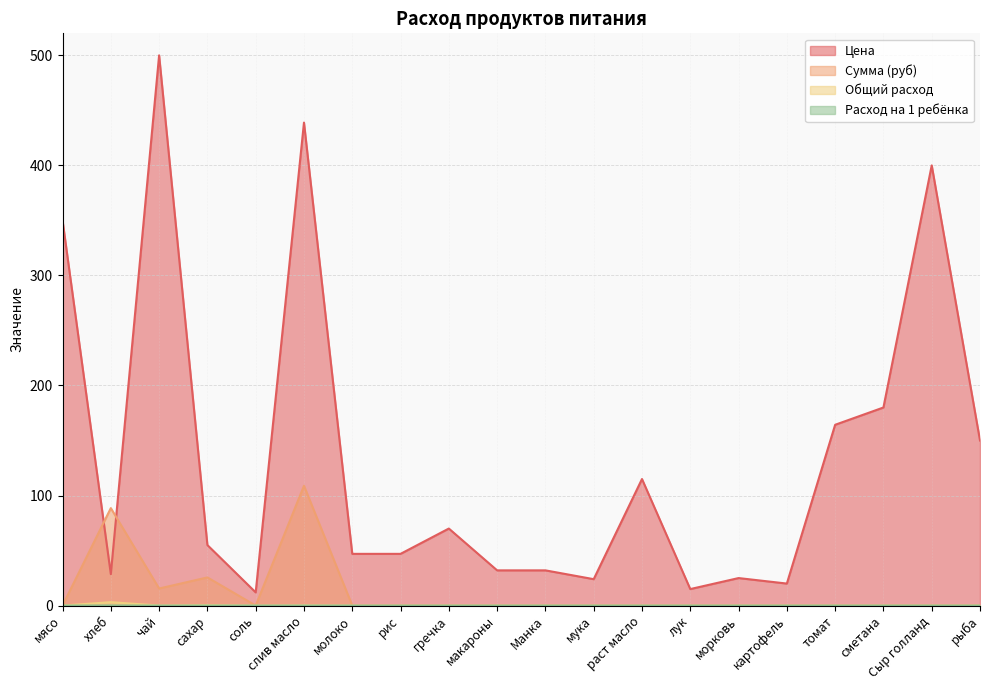

What is the label of the 5th point from the left?

соль